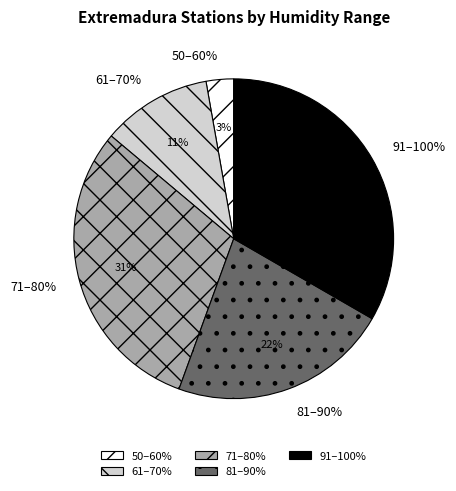

Is 9 the majority of the pie?

No